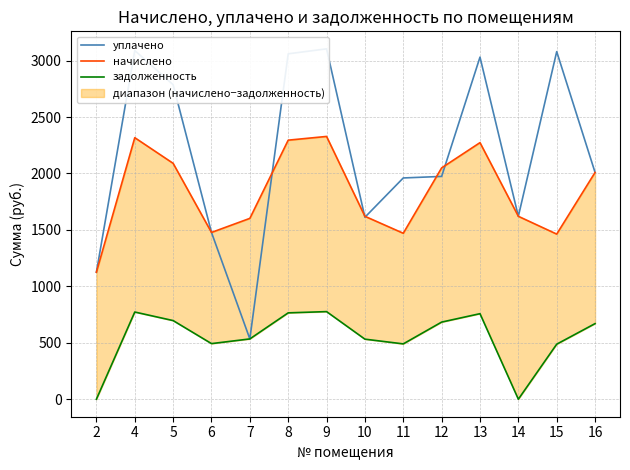

True or false: уплачено and задолженность intersect in this chart.

False